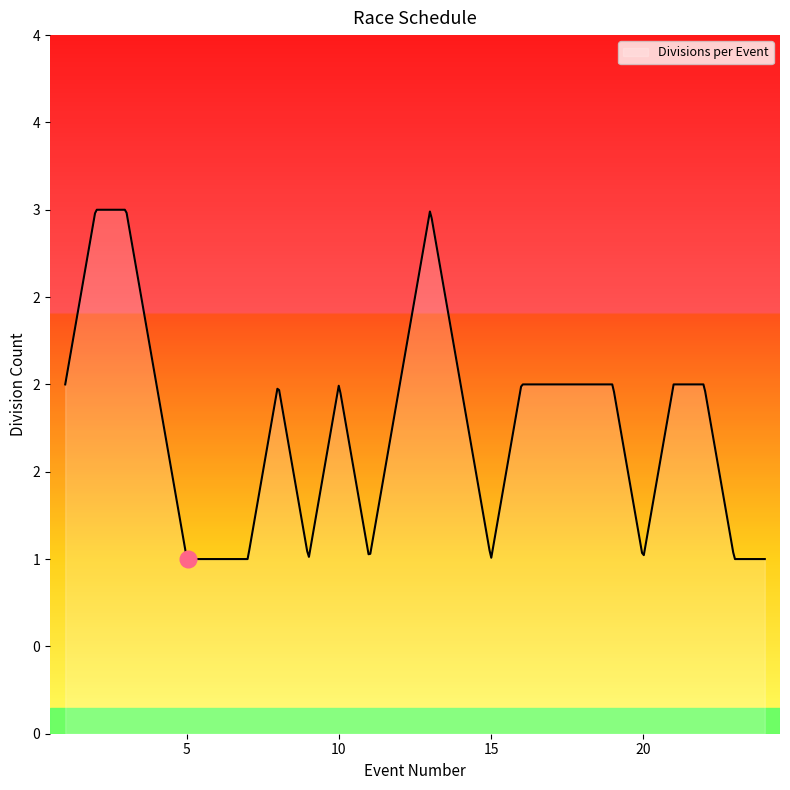

Does the chart have visible grid lines?

No